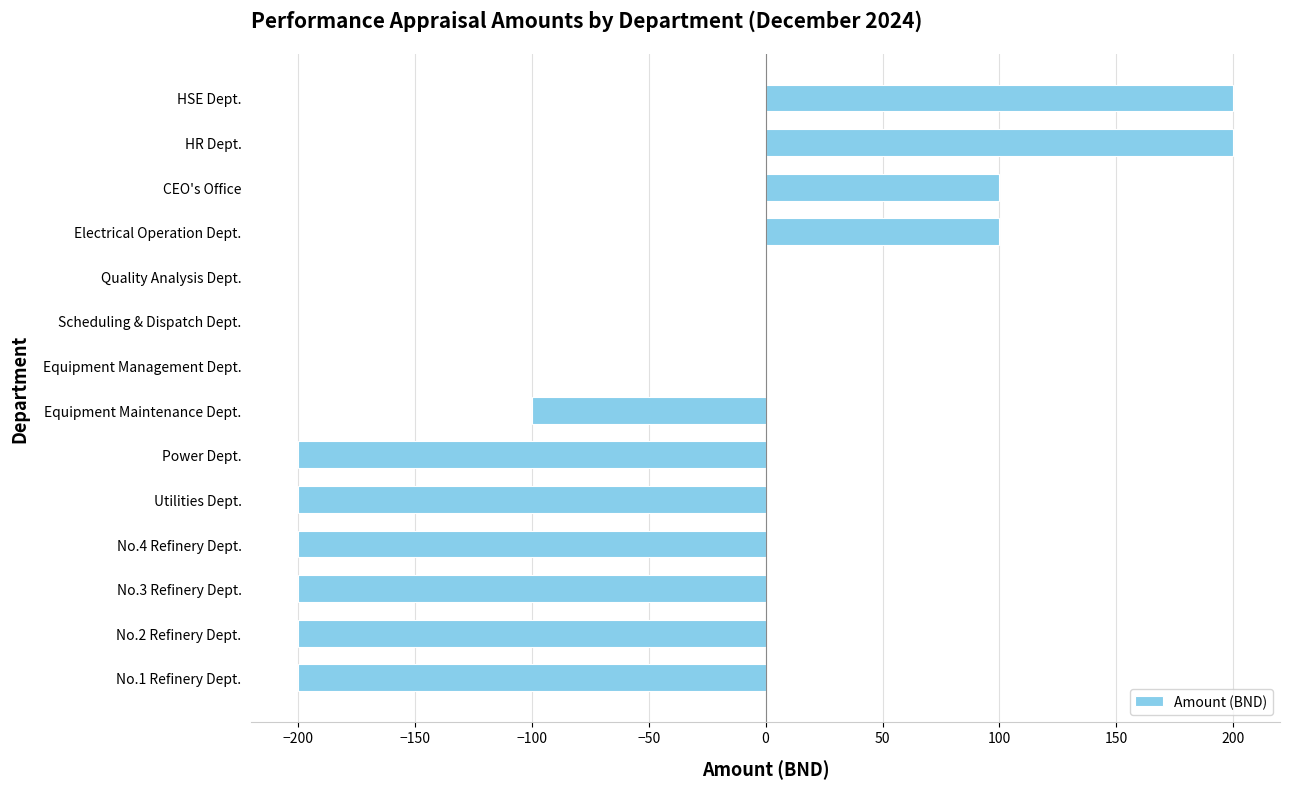

Reading bottom to top, transcribe all the data shown in this chart.

No.1 Refinery Dept.=-200	No.2 Refinery Dept.=-200	No.3 Refinery Dept.=-200	No.4 Refinery Dept.=-200	Utilities Dept.=-200	Power Dept.=-200	Equipment Maintenance Dept.=-100	Equipment Management Dept.=0	Scheduling & Dispatch Dept.=0	Quality Analysis Dept.=0	Electrical Operation Dept.=100	CEO's Office=100	HR Dept.=200	HSE Dept.=200